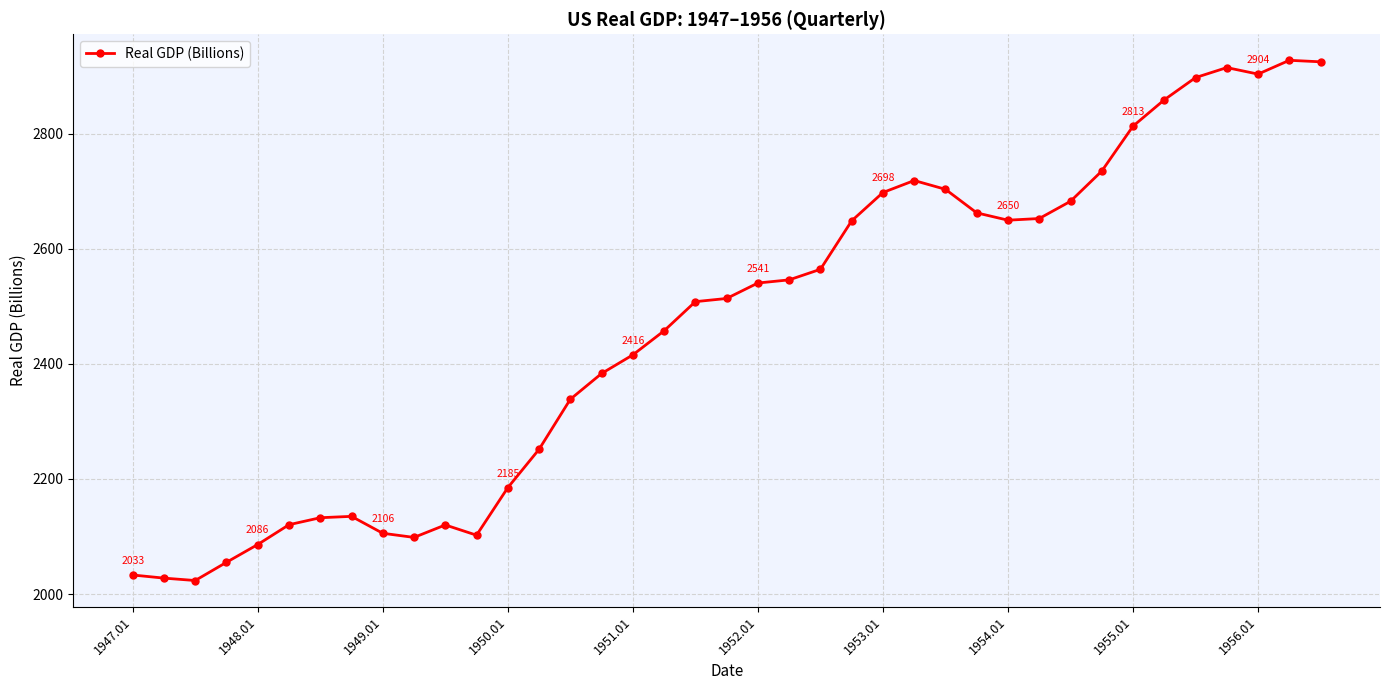

True or false: there are more than 1 points higher than both neighbors.

True